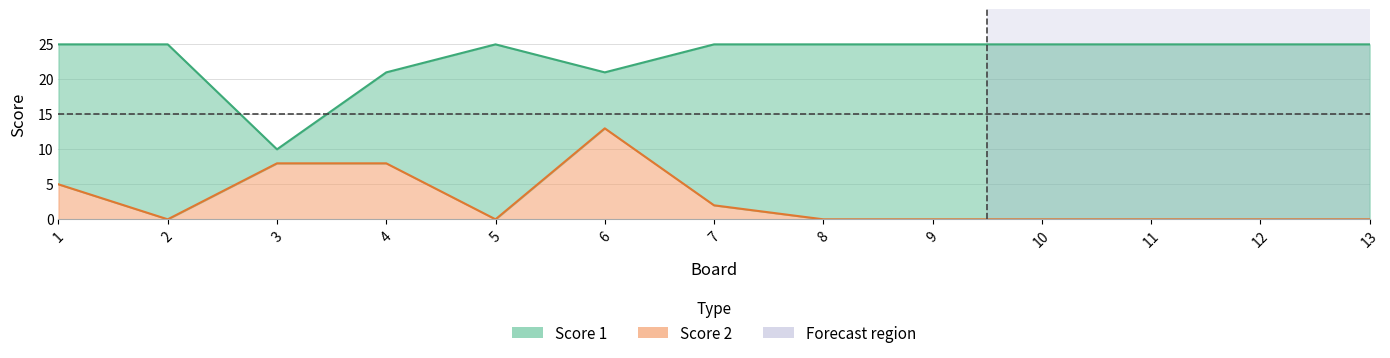

Which has a higher value, 8 or 11?

8